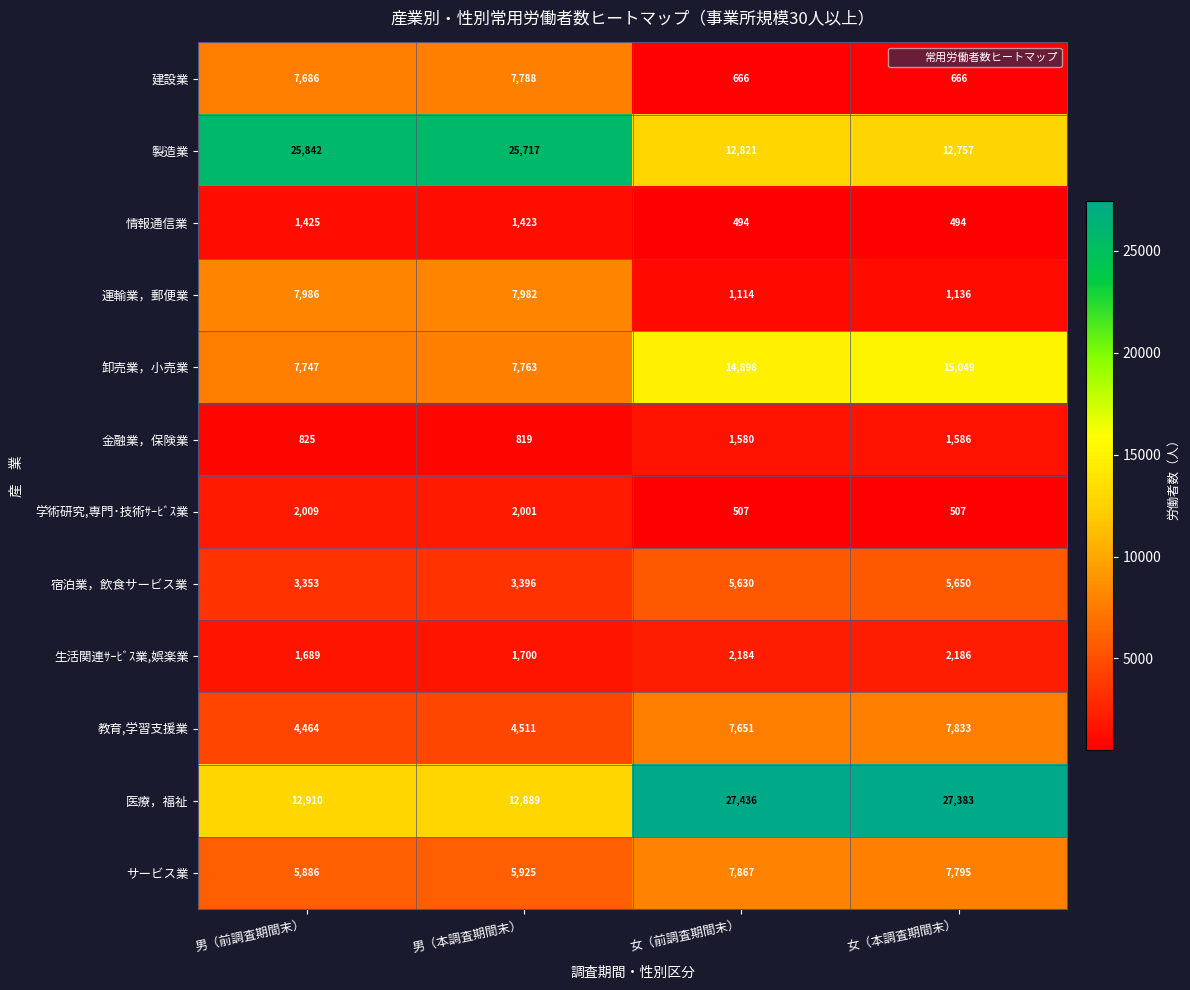

At how many categories does at least one series exceed 8596?

4